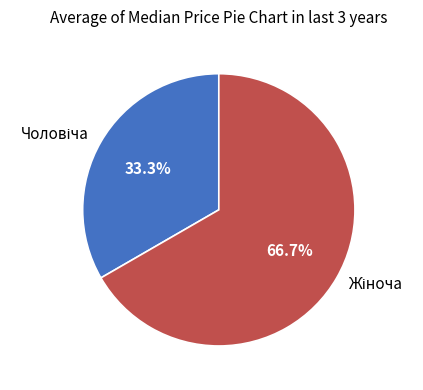

Is there any slice that represents more than half of the pie?

Yes